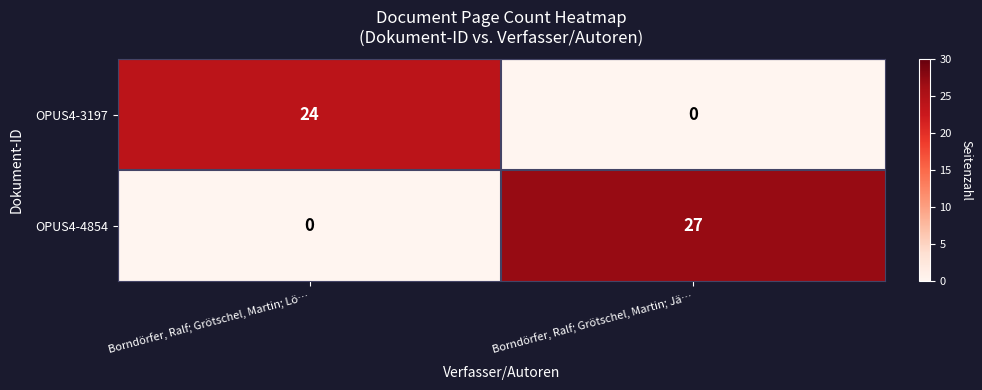

At Borndörfer, Ralf; Grötschel, Martin; Lö…, list the series in order from largest to smallest.

OPUS4-3197, OPUS4-4854